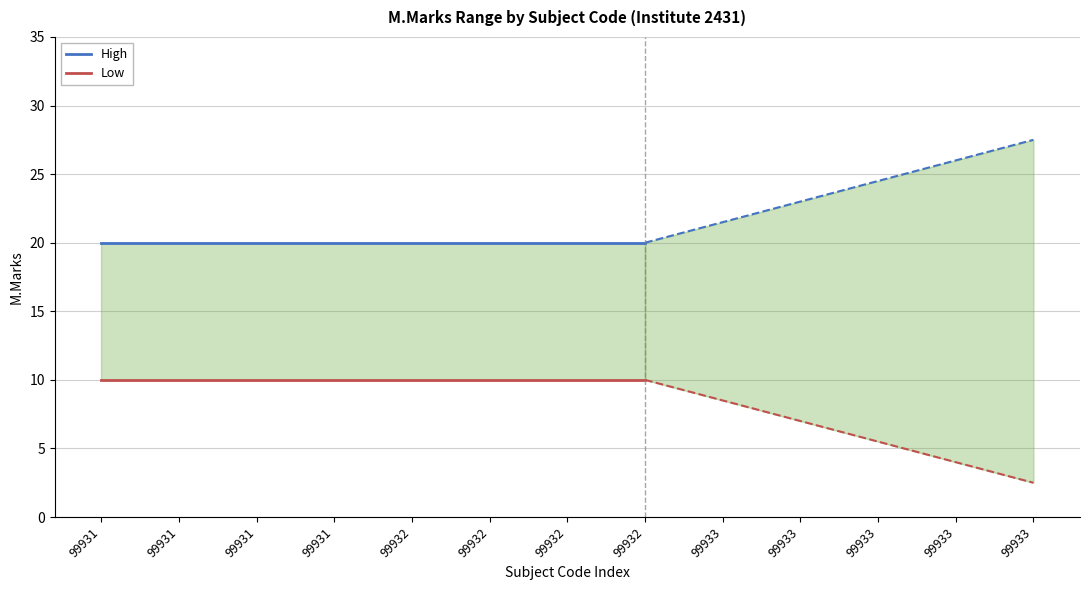

At which category is the sum across all series the highest?

99931